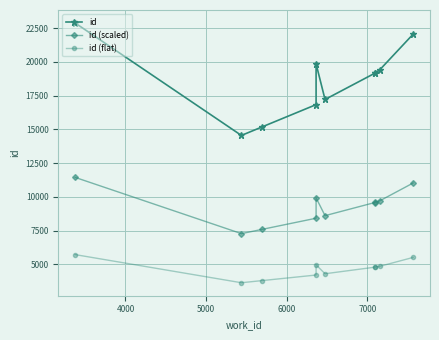

True or false: id (flat) and id cross at least once.

False